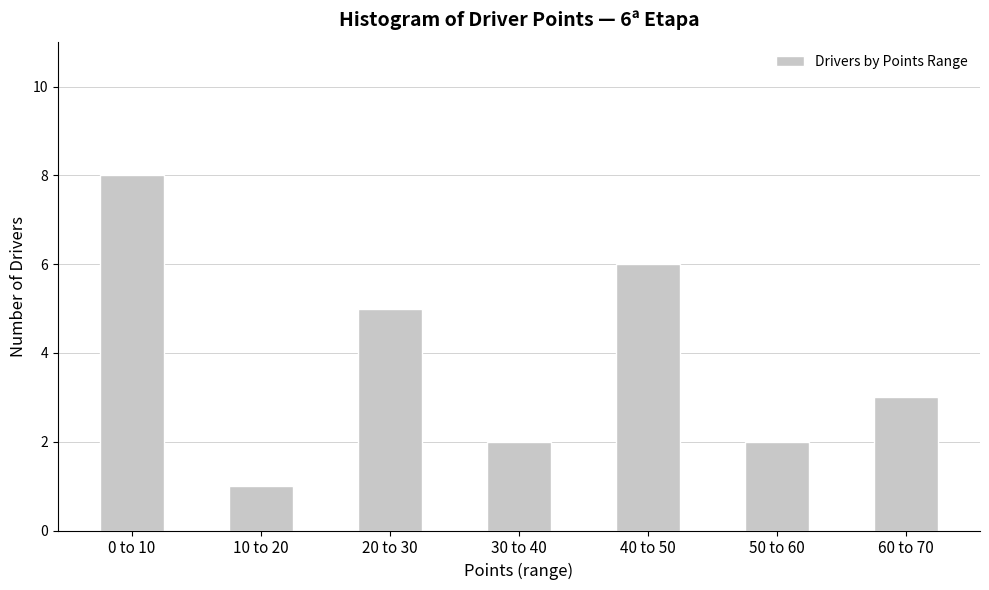

Reading left to right, list all the values displayed in this chart.

8	1	5	2	6	2	3